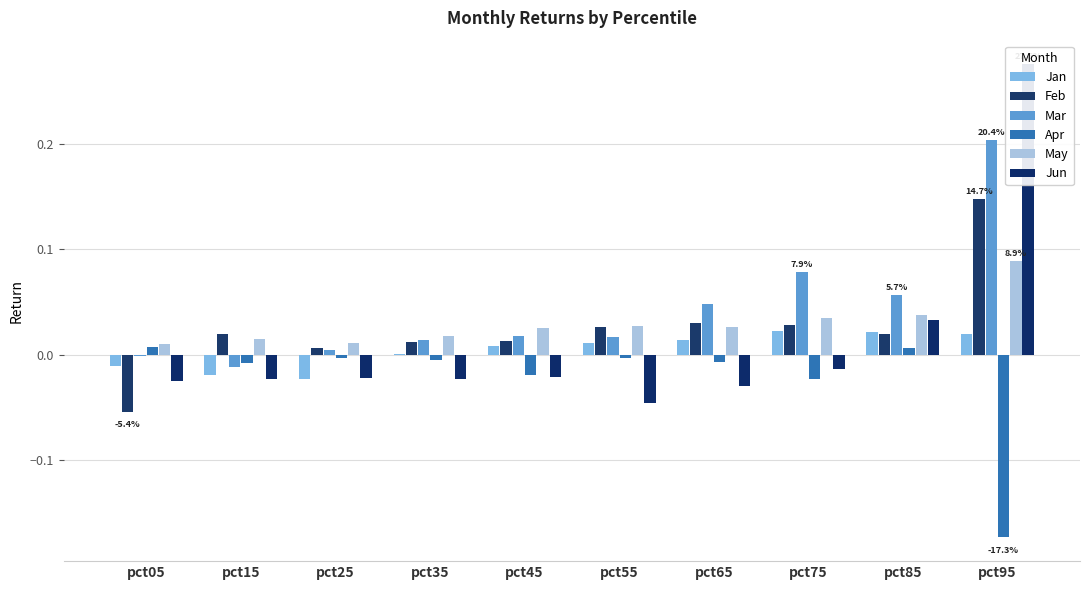

Rank the series at pct15 from highest to lowest value.

Feb, May, Apr, Mar, Jan, Jun